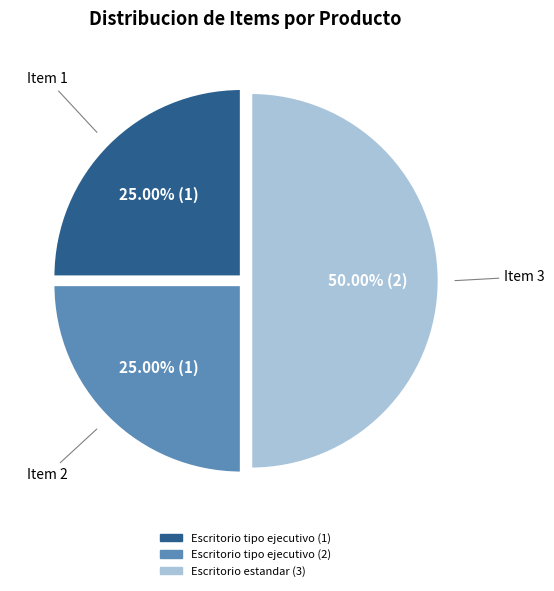

Count the number of slices in the pie.

3